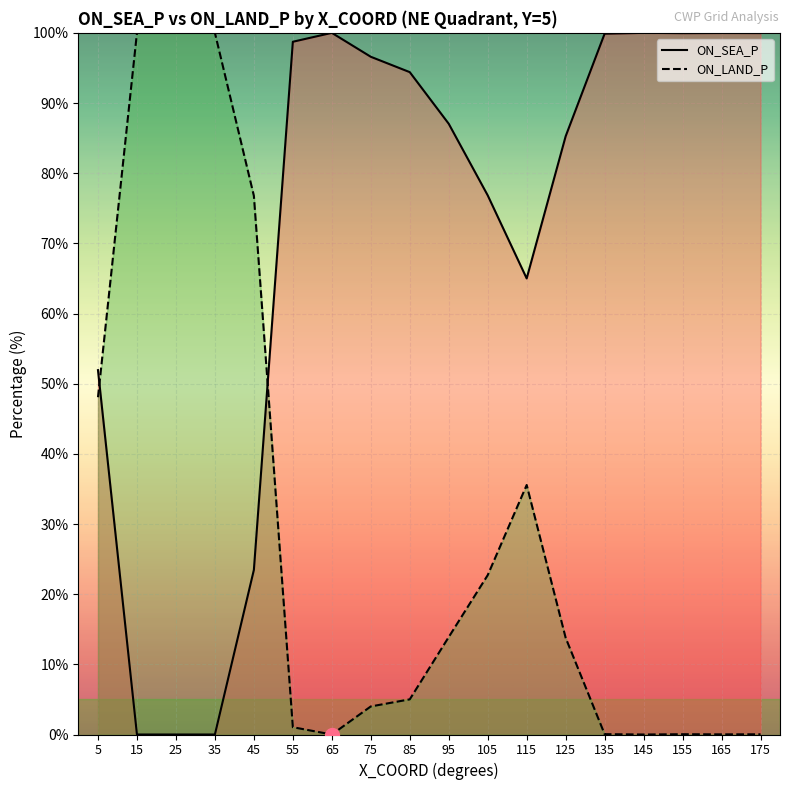

The ON_SEA_P series shows 12.8 at 45. True or false?

False